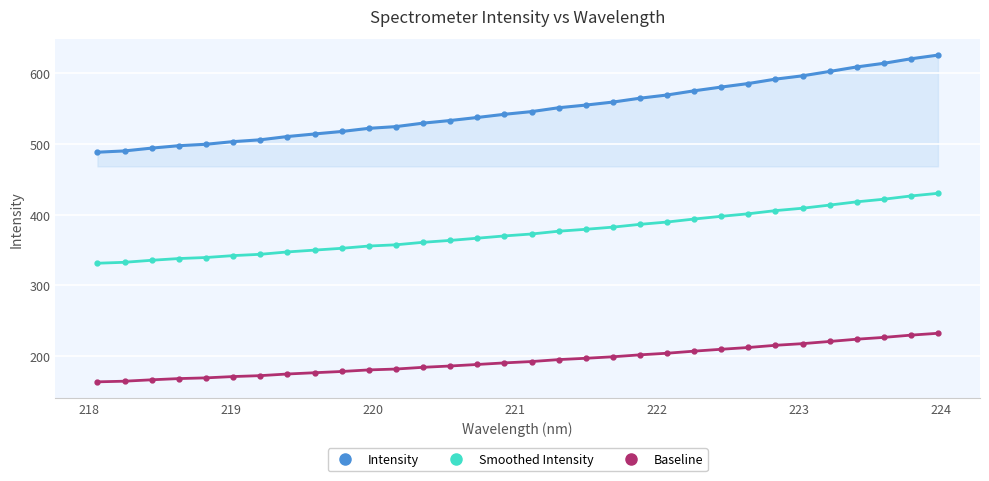

Rank the series by their average value, from highest to lowest.

Intensity, Smoothed Intensity, Baseline